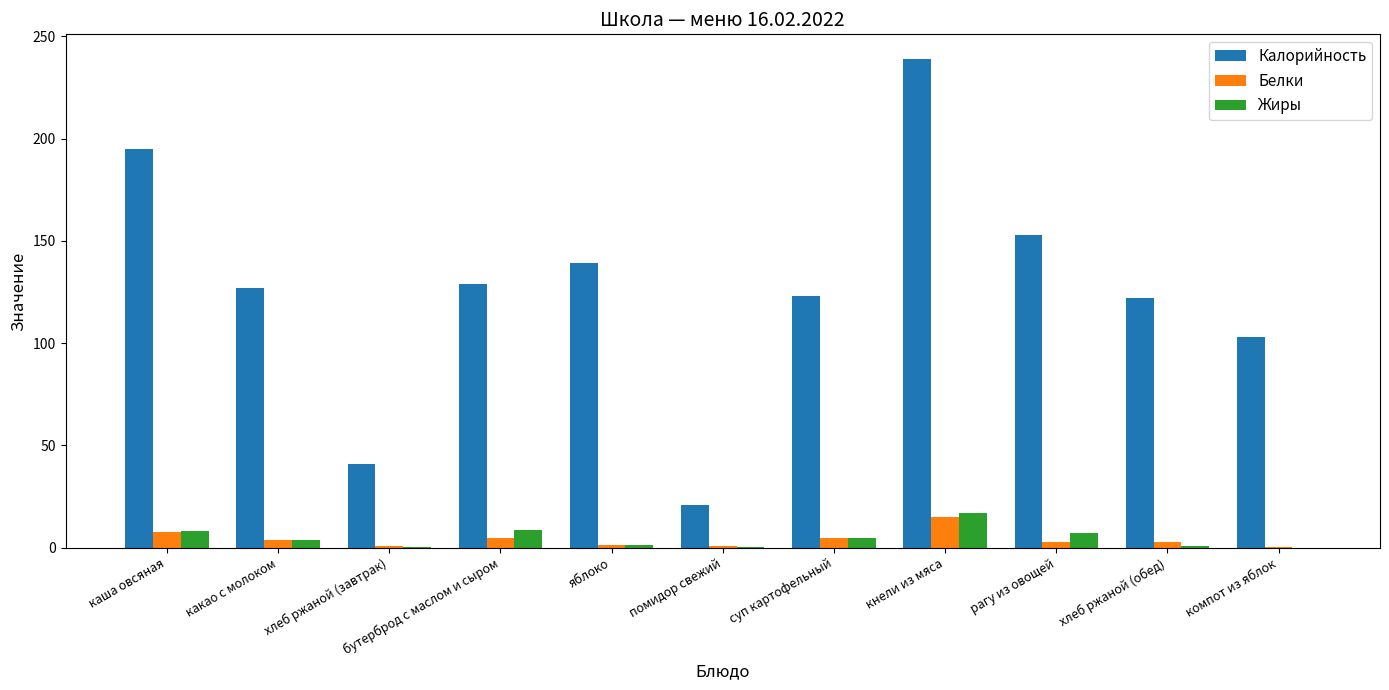

What is the sum of the Калорийность values at какао с молоком and кнели из мяса?

366.0